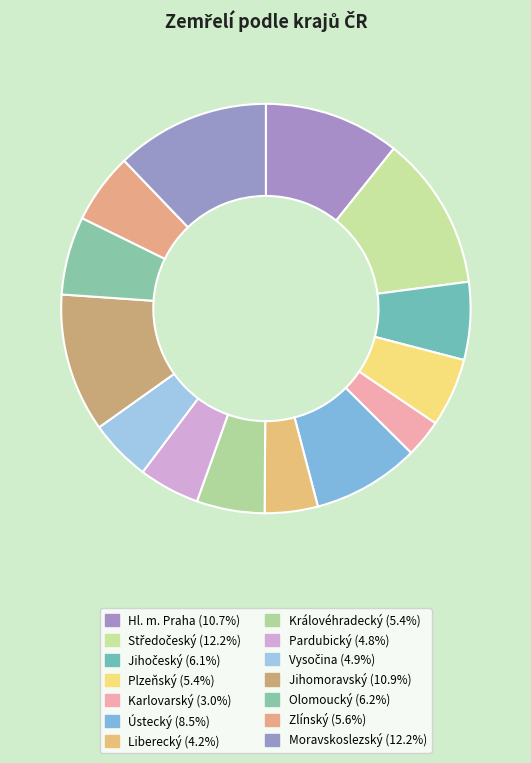

Rank the categories by value from highest to lowest.

Středočeský, Moravskoslezský, Jihomoravský, Hl. m. Praha, Ústecký, Olomoucký, Jihočeský, Zlínský, Plzeňský, Královéhradecký, Vysočina, Pardubický, Liberecký, Karlovarský